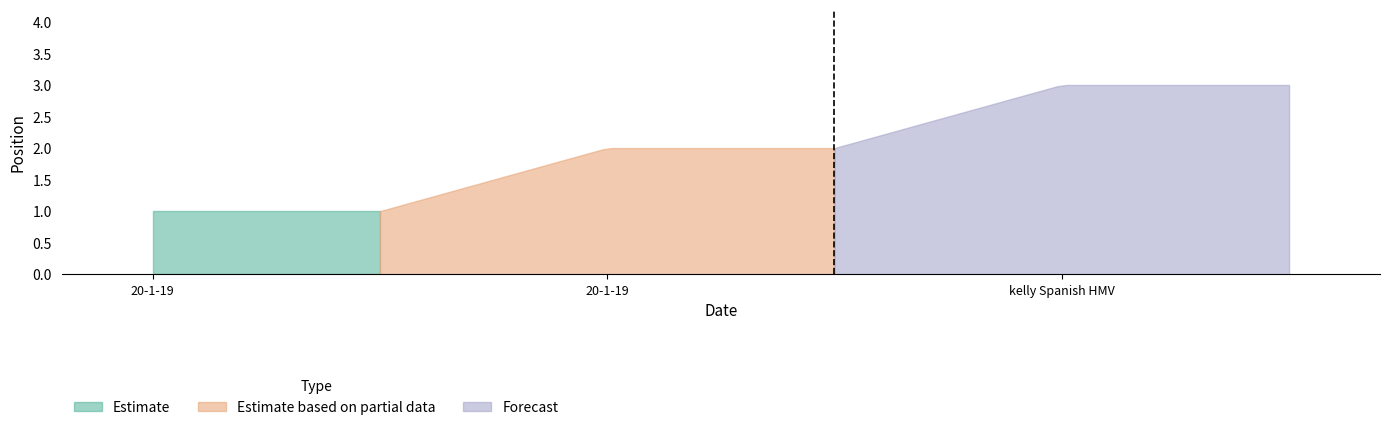

Rank the categories by value from highest to lowest.

kelly Spanish HMV, 20-1-19, 20-1-19